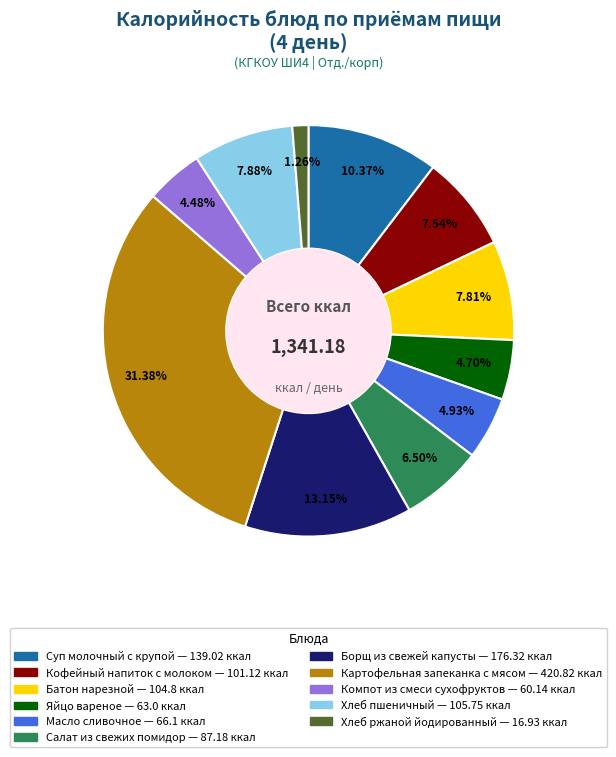

Which has a higher value, Яйцо вареное or Борщ из свежей капусты?

Борщ из свежей капусты